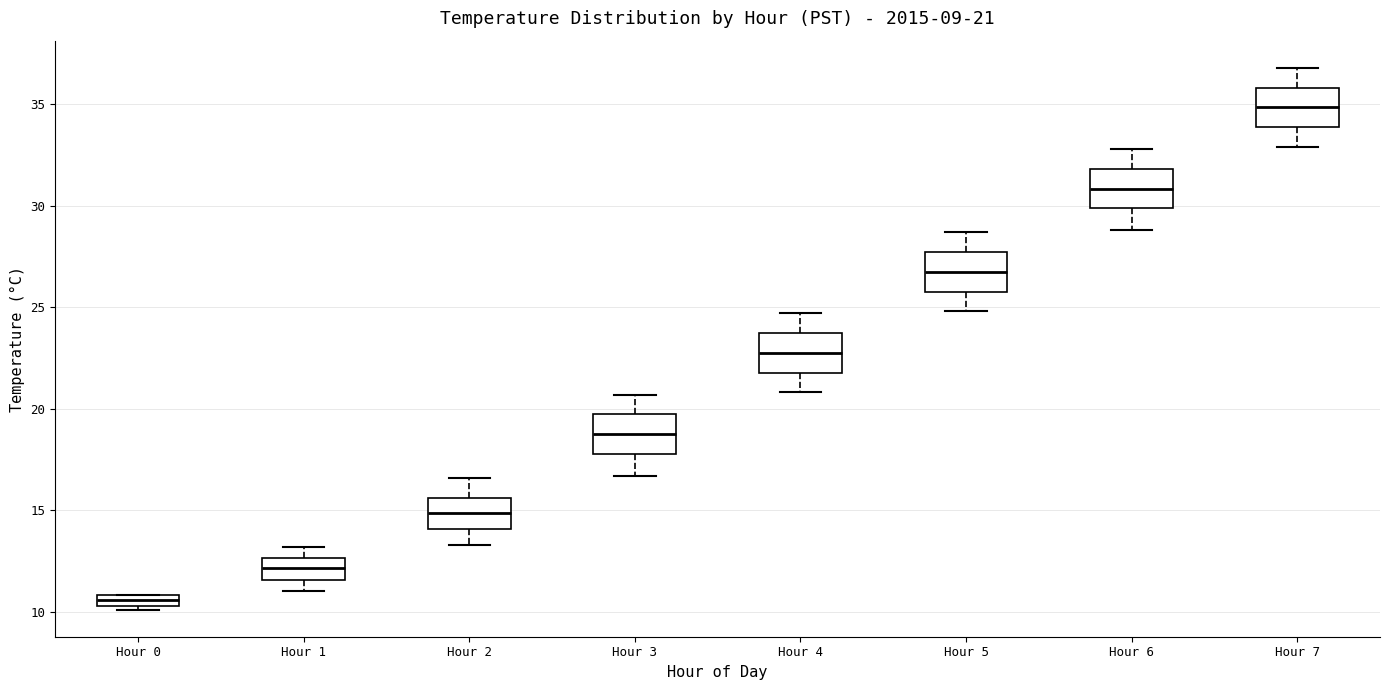

Which box has the highest median line?

Hour 7